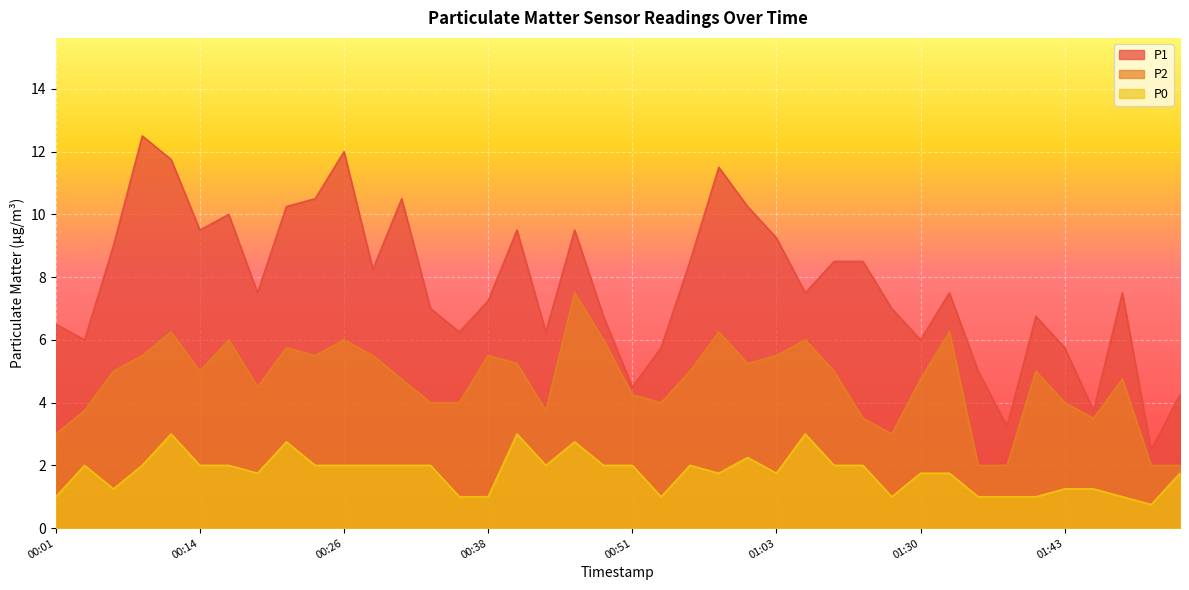

Where is P2 nearest to the value 4?

00:33